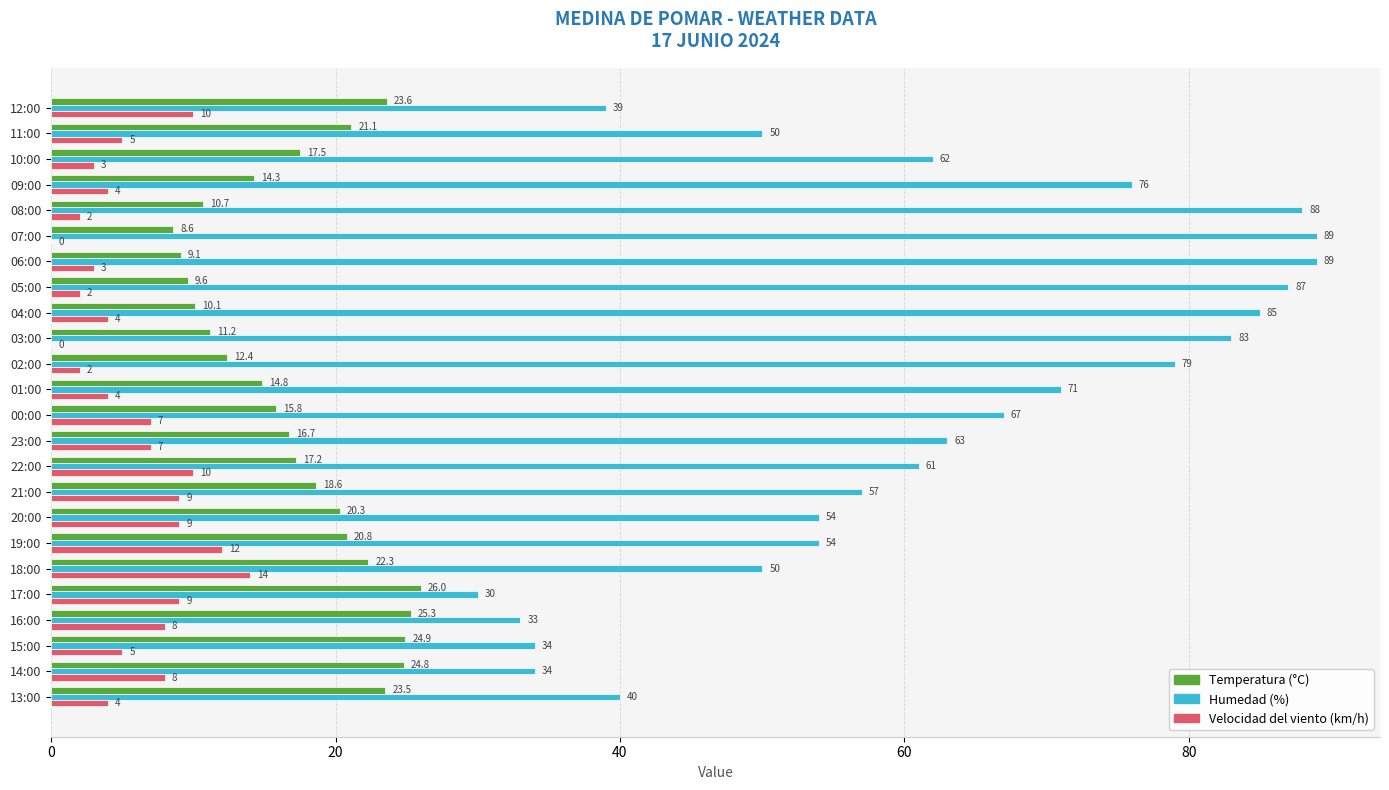

What is the greatest value displayed?

89.0